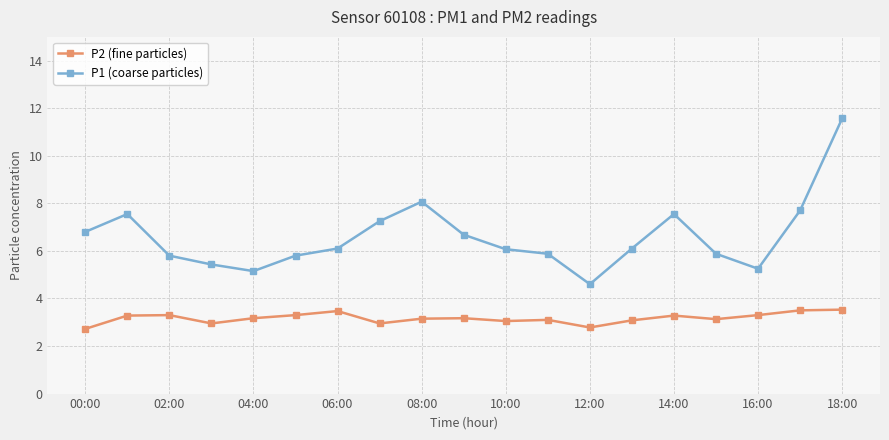

Which series has the largest range (max minus min)?

P1 (coarse particles)